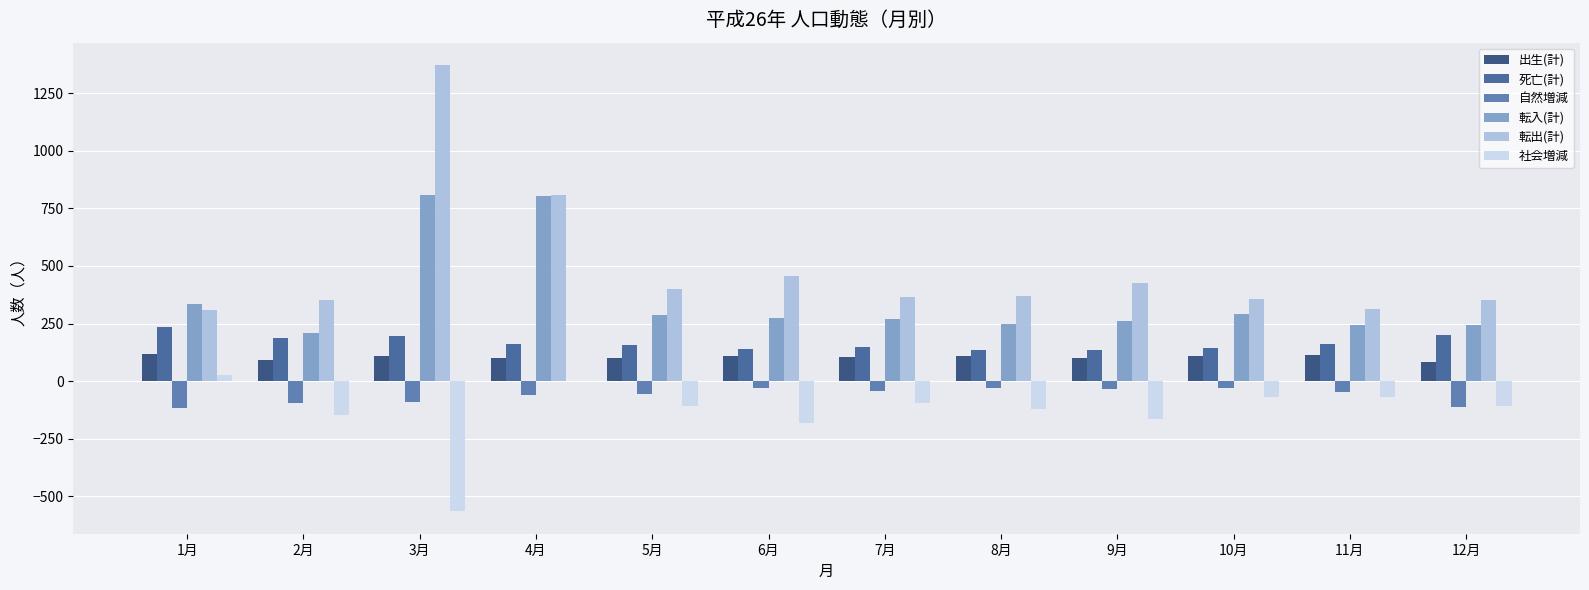

What is the maximum value for 転入(計)?

807